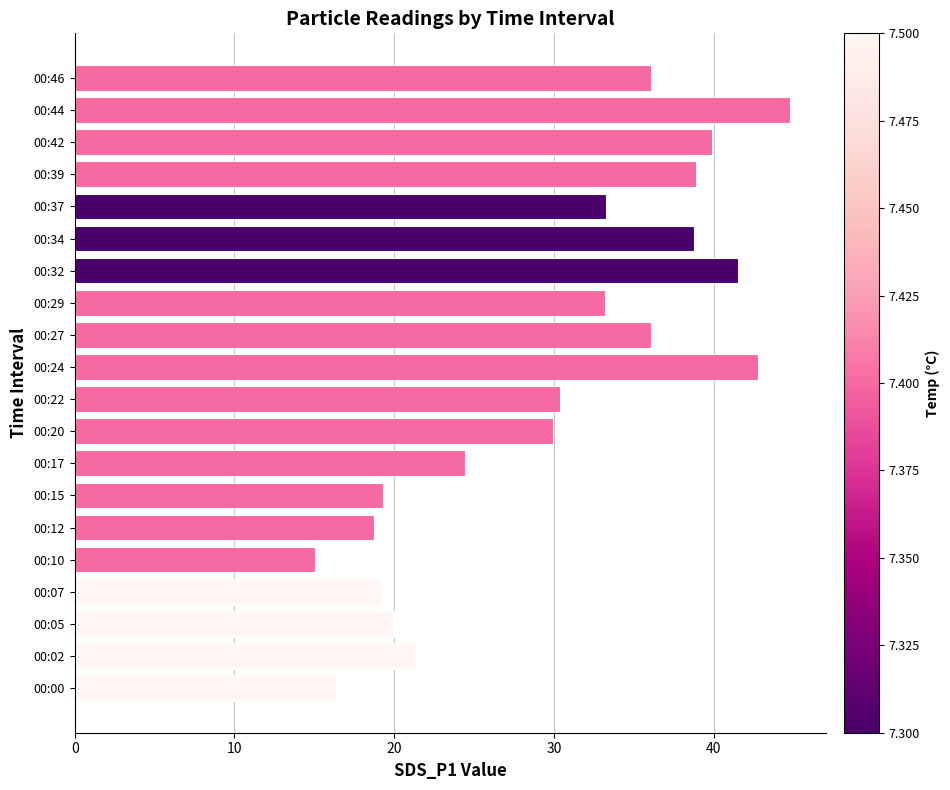

What is the average value?

30.0